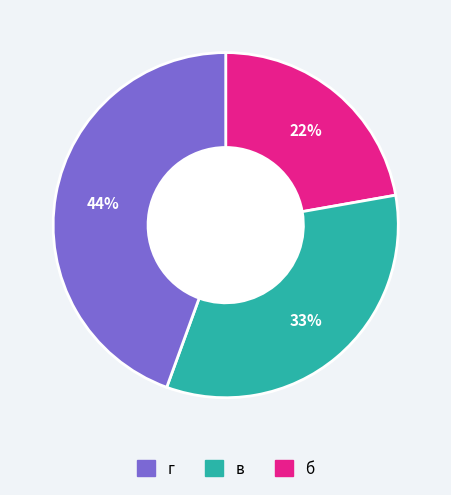

Does any single category account for the majority?

No